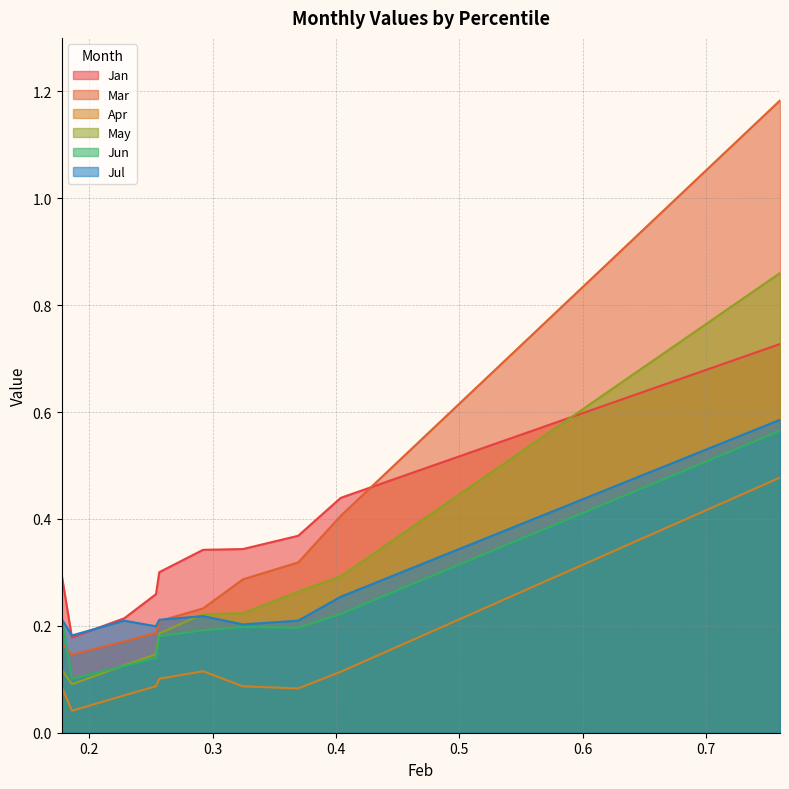

True or false: Jul and Apr intersect in this chart.

False